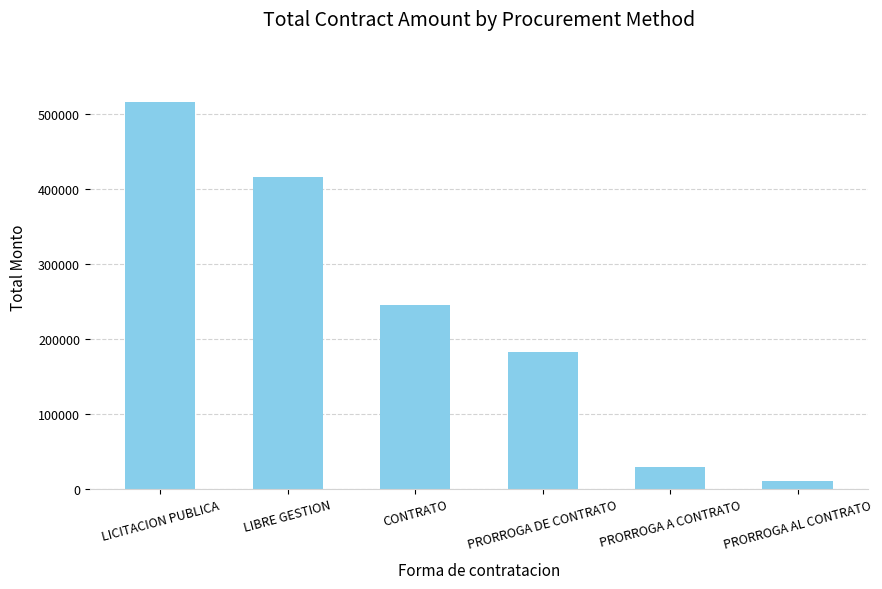

What is the greatest value displayed?

515513.5